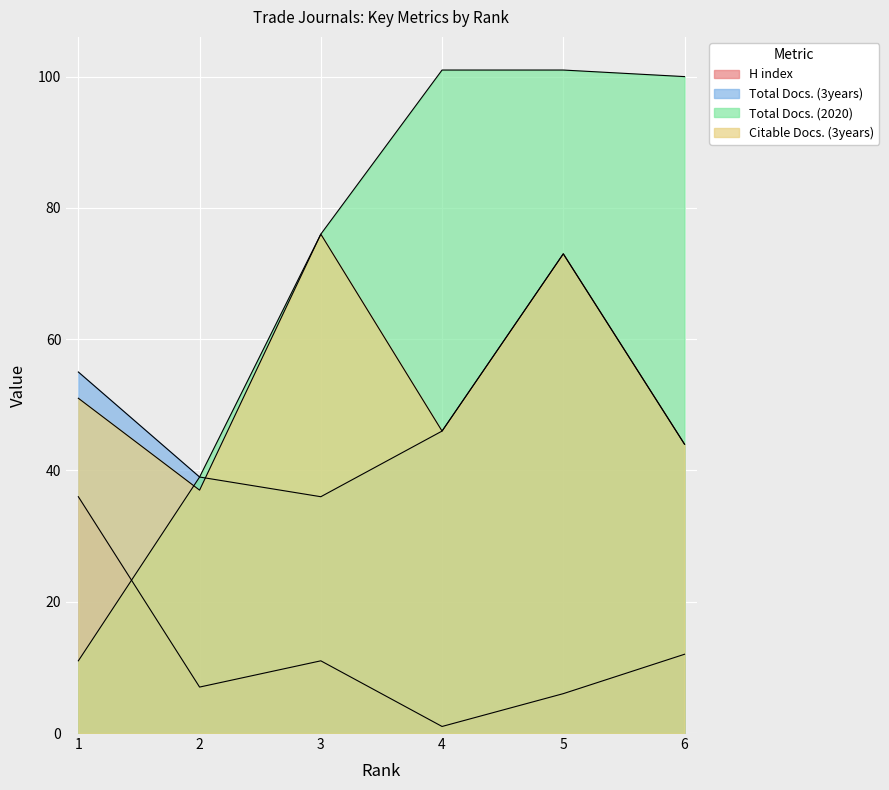

What is the sum of all H index values?

73